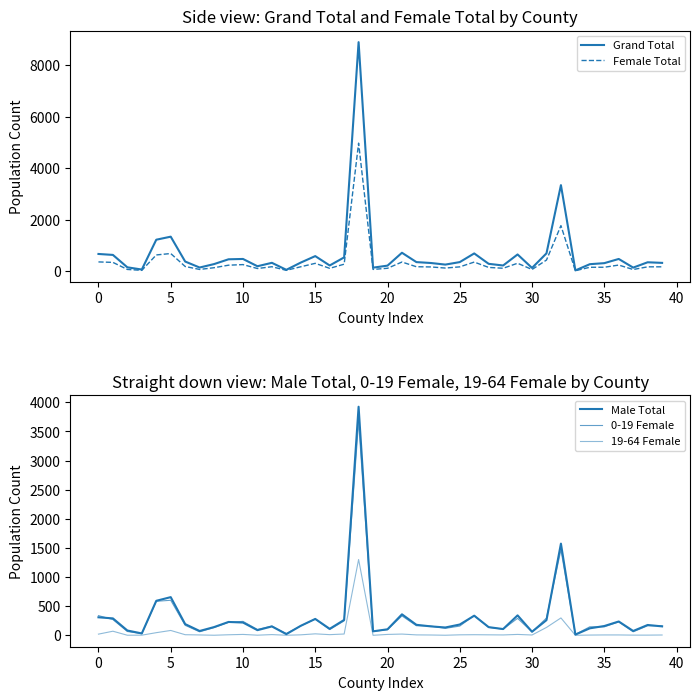

How many series are shown in this chart?

5